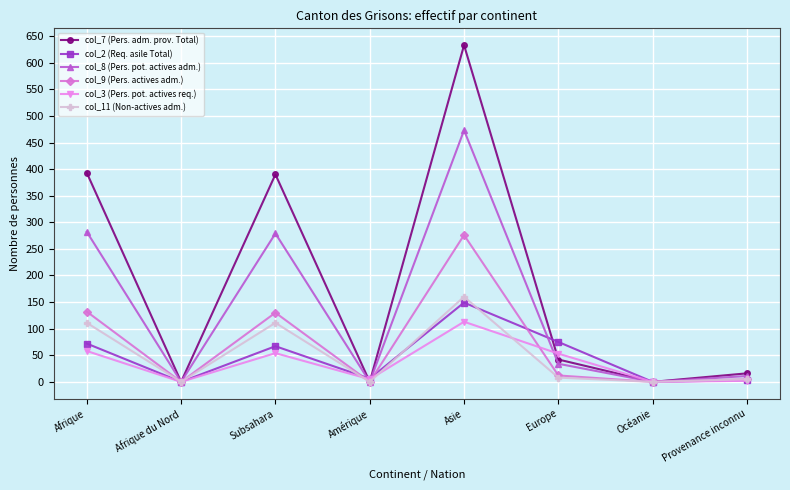

Which category has the highest value in the col_9 (Pers. actives adm.) series?

Asie